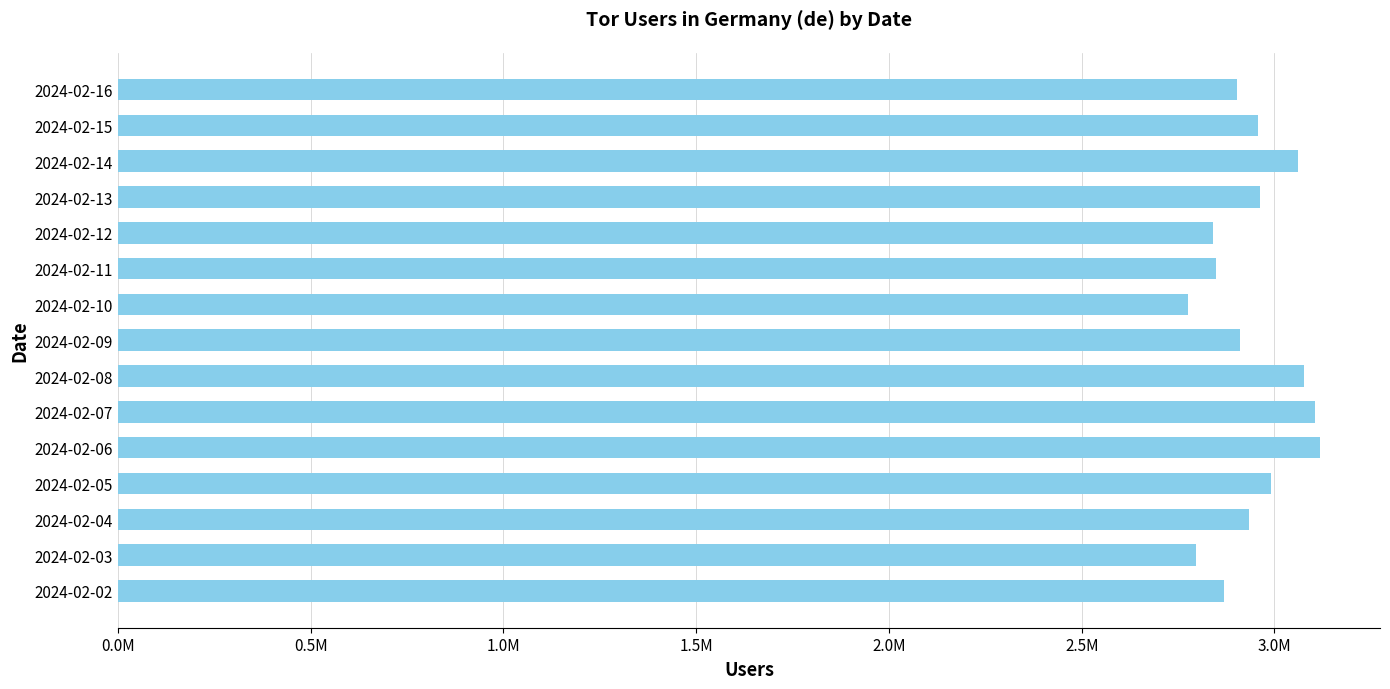

Are the bars horizontal?

Yes